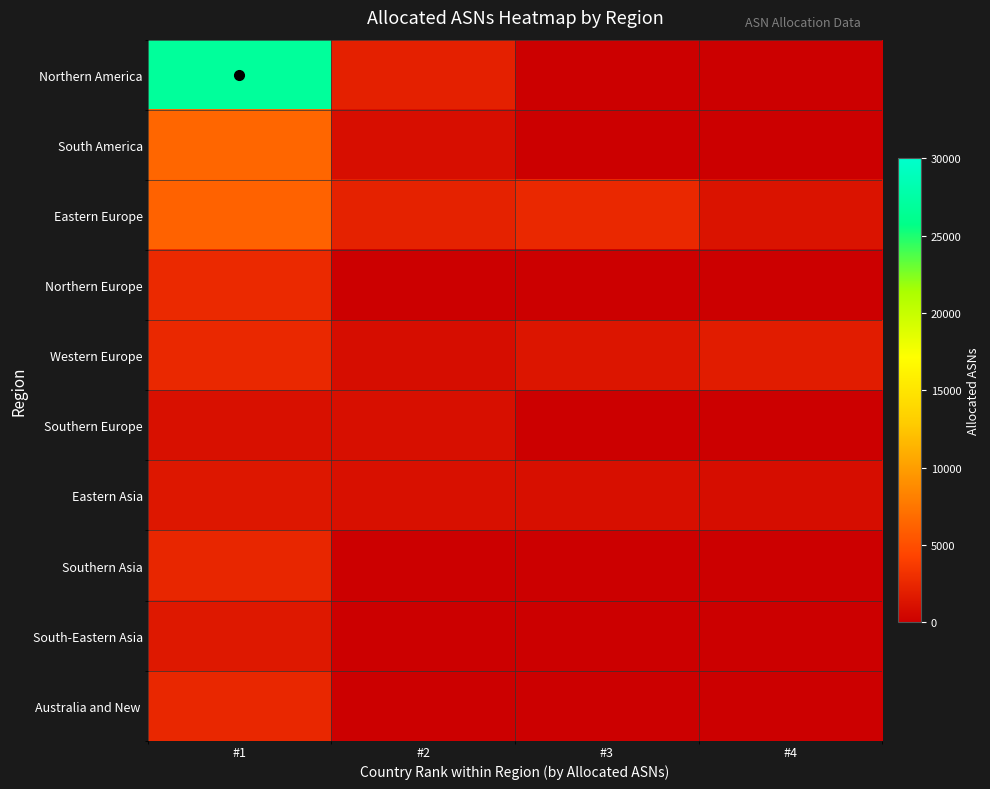

Rank the series by their maximum value, from lowest to highest.

Southern Europe, Eastern Asia, South-Eastern Asia, Southern Asia, Australia and New, Western Europe, Northern Europe, Eastern Europe, South America, Northern America